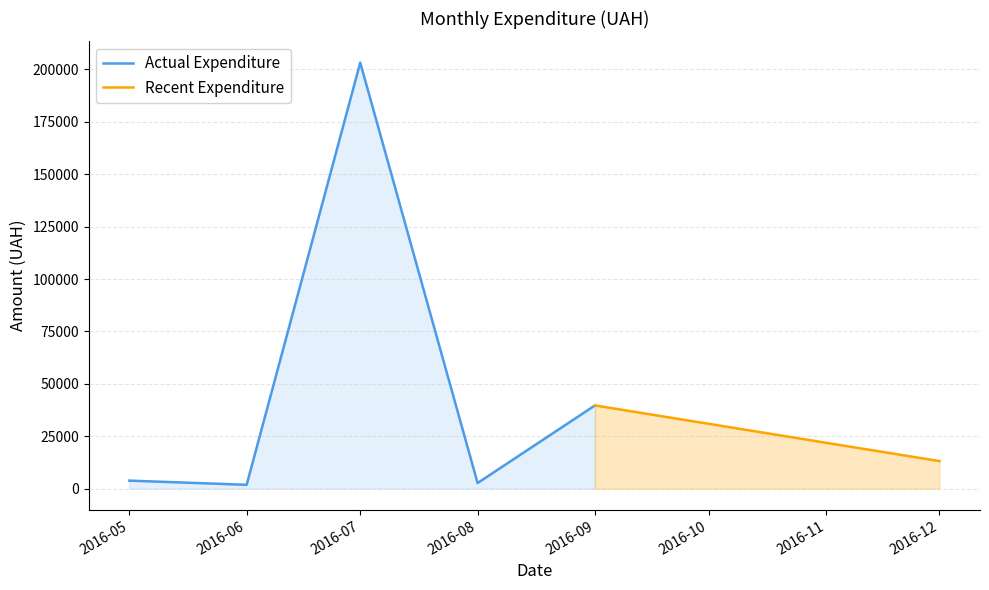

What is the difference between the maximum and second lowest values?

198968.4